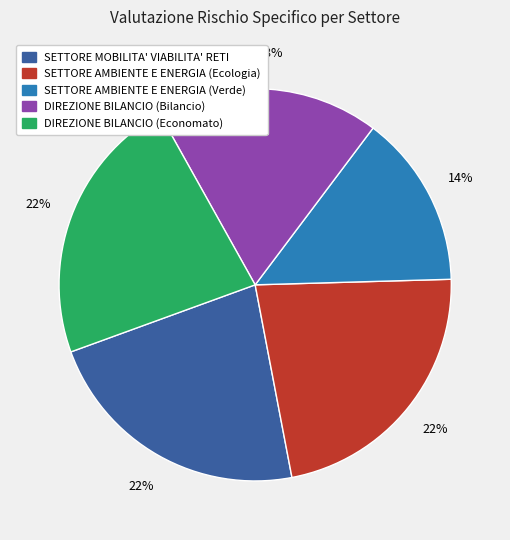

What percentage is the SETTORE AMBIENTE E ENERGIA (Verde) slice, to the nearest percent?

14%